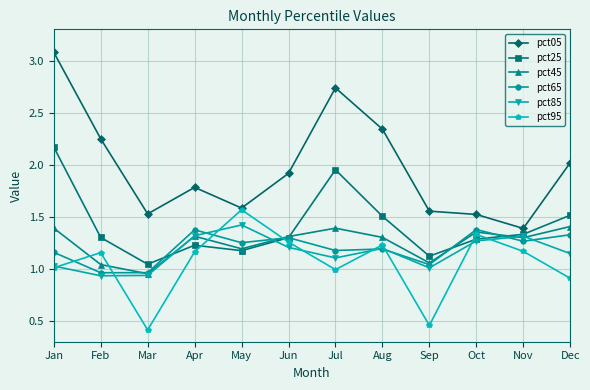

What are all the series names shown in the legend?

pct05, pct25, pct45, pct65, pct85, pct95